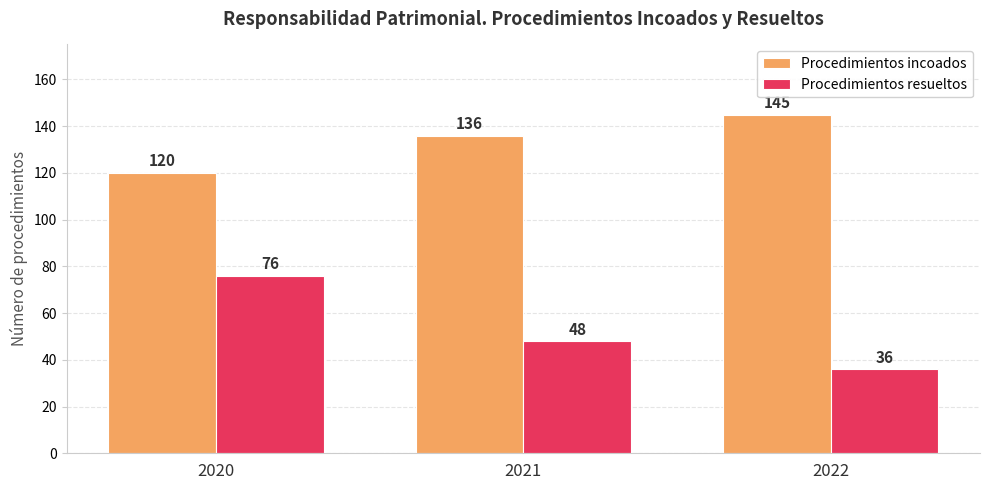

At which label does Procedimientos resueltos reach its minimum?

2022